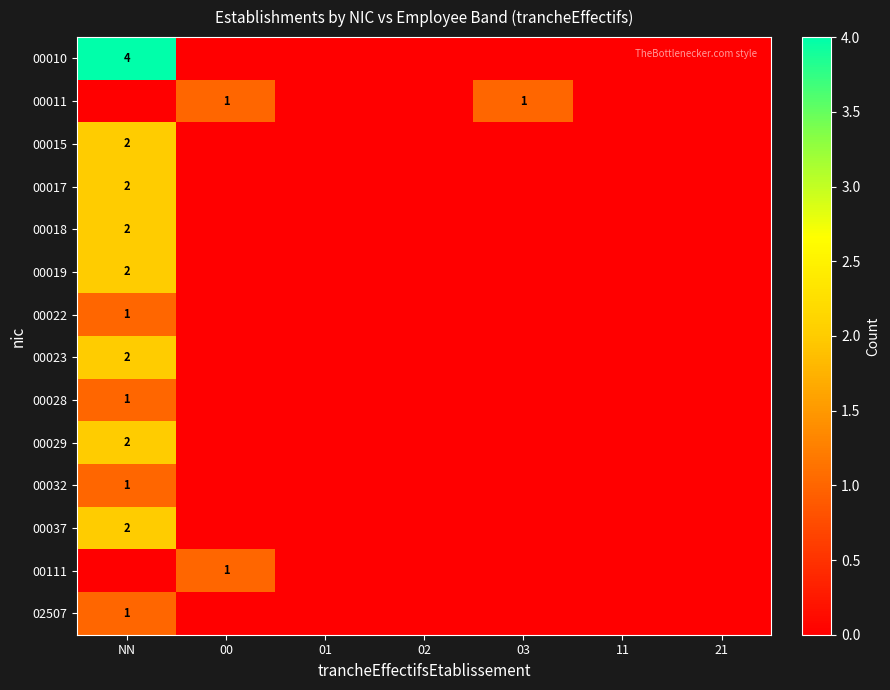

The 00011 series shows 2 at 03. True or false?

False